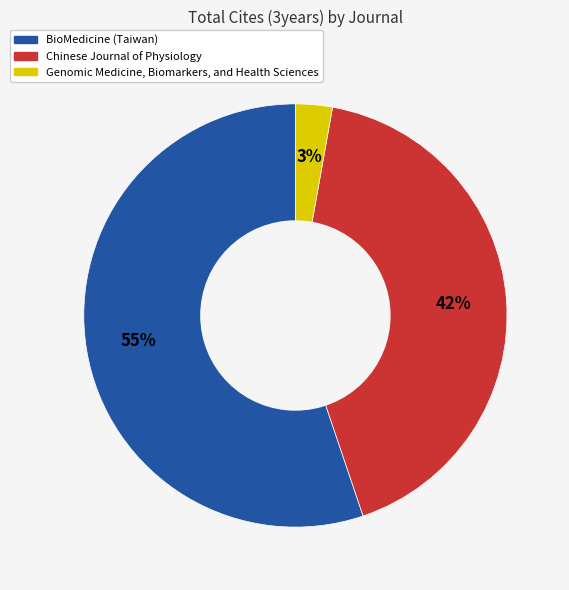

Combined, do Genomic Medicine, Biomarkers, and Health Sciences and BioMedicine (Taiwan) account for over 50%?

Yes